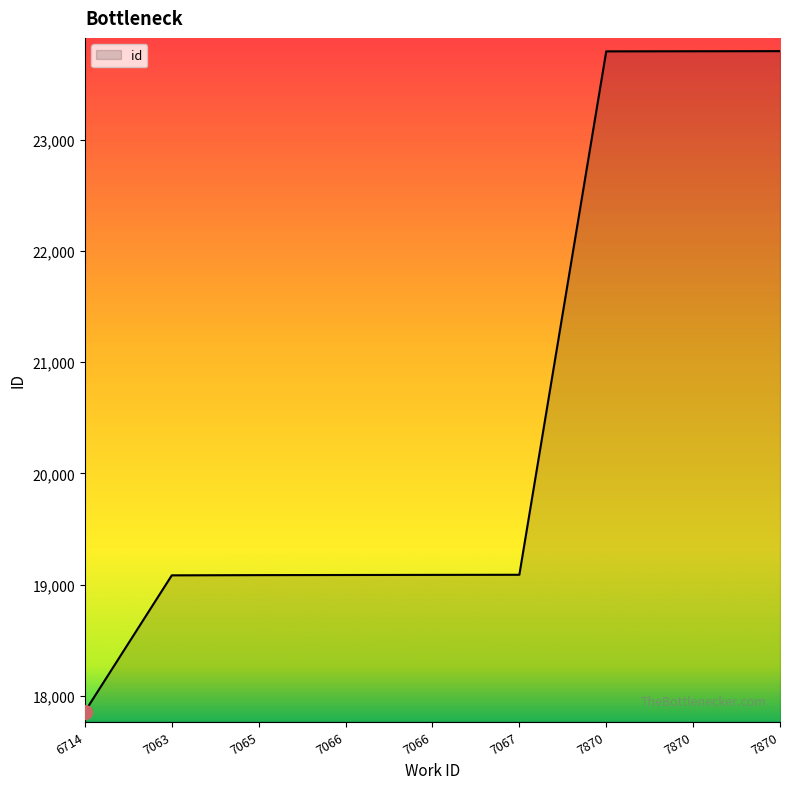

How many values are below 19089?

4